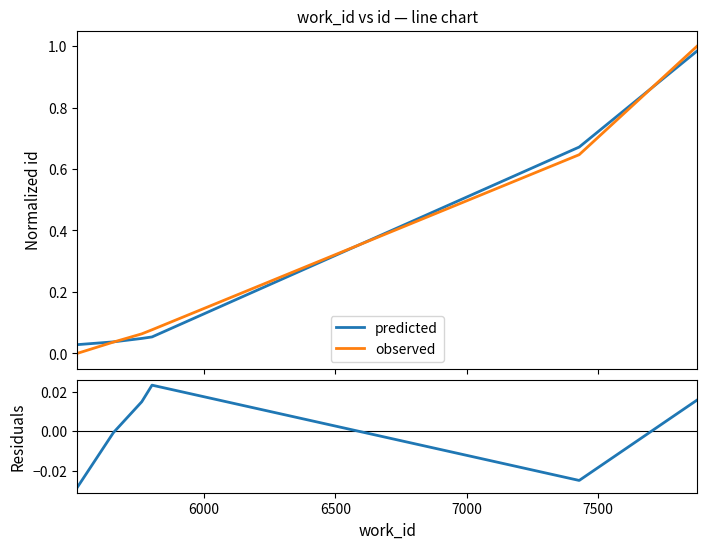

Which series has the widest spread of values?

observed